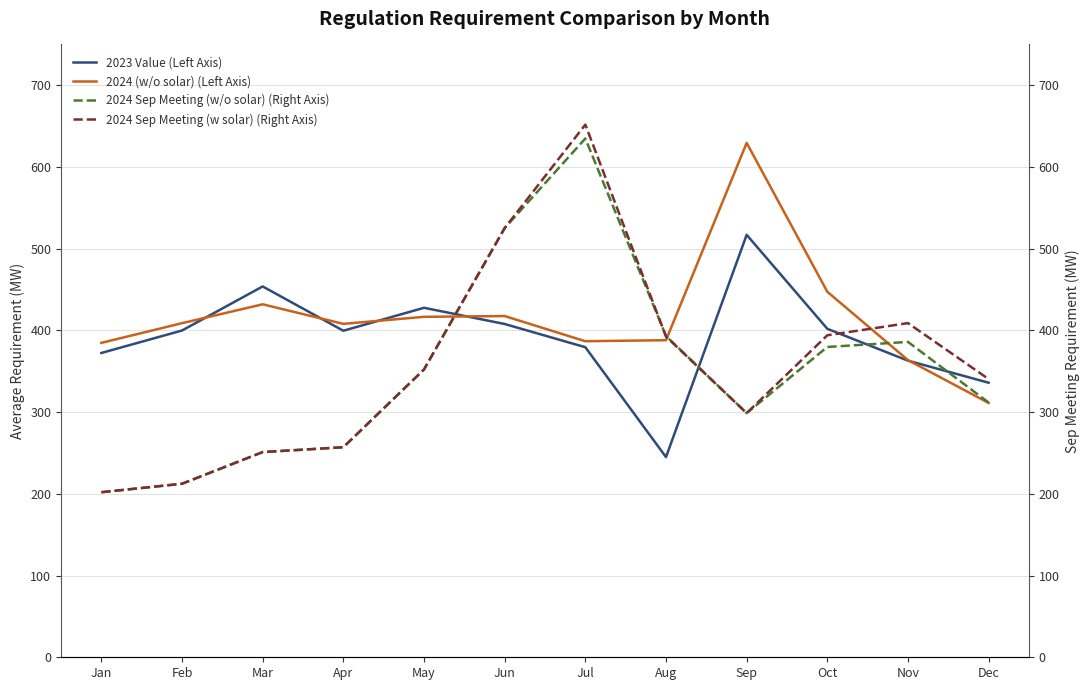

How many interior local peaks does the 2023 Value (Left Axis) series have?

3